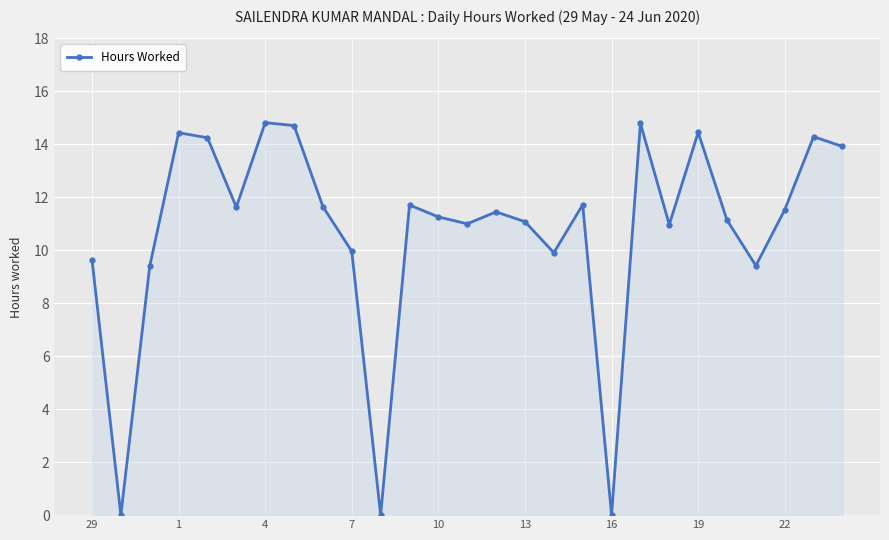

True or false: there are more than 0 points higher than both neighbors.

True